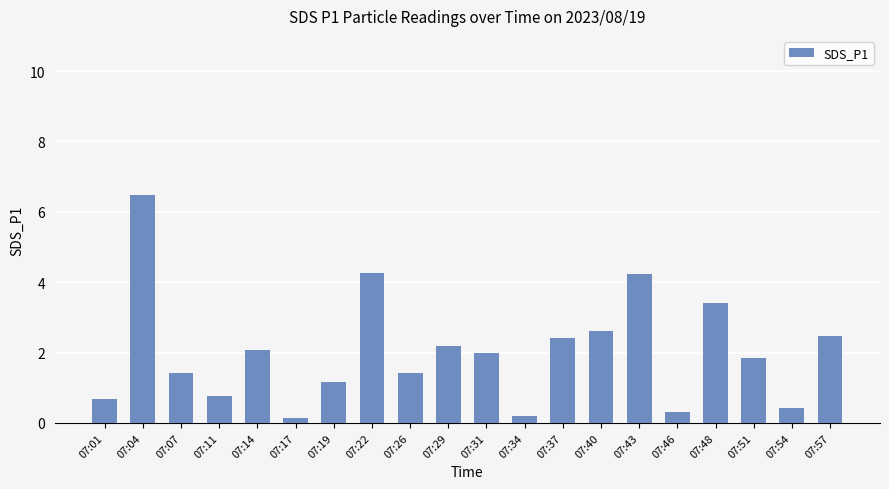

Is it true that the value at 07:01 is 1.1?

False